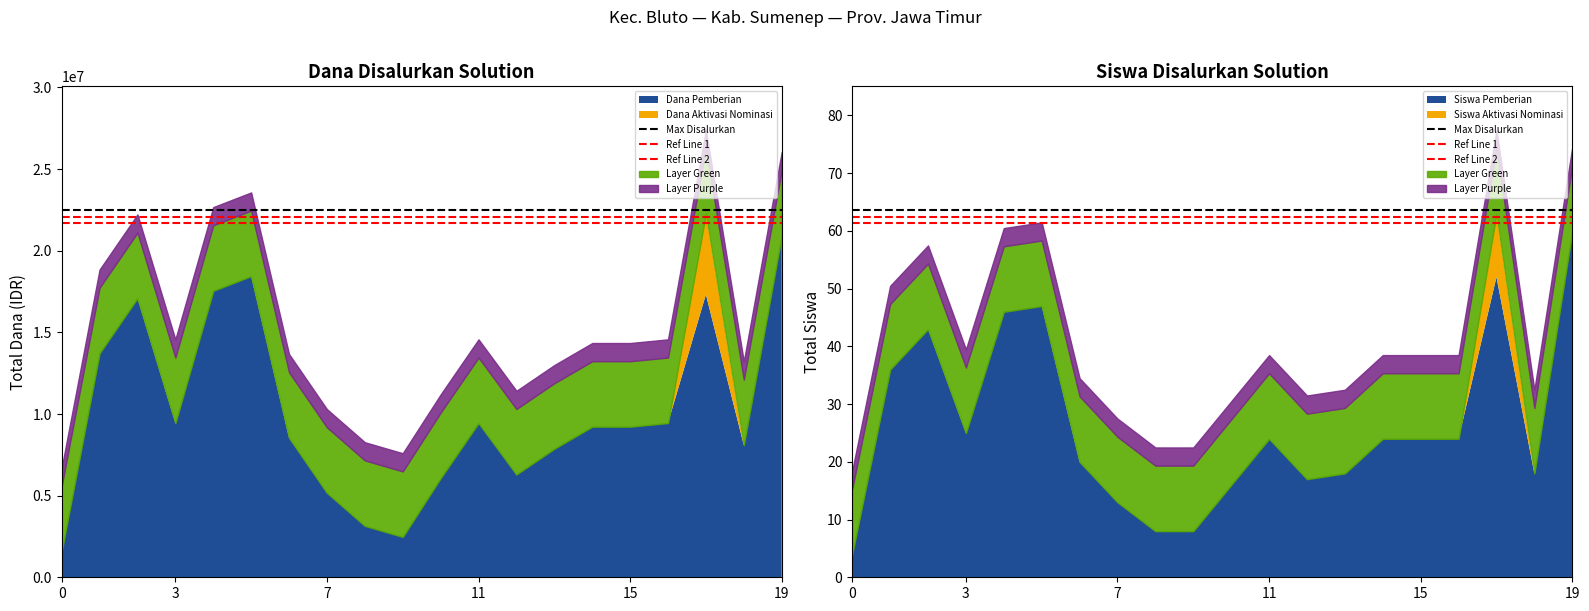

Is the value of Max Disalurkan at 0 greater than the value of Ref Line 1 at 0?

Yes